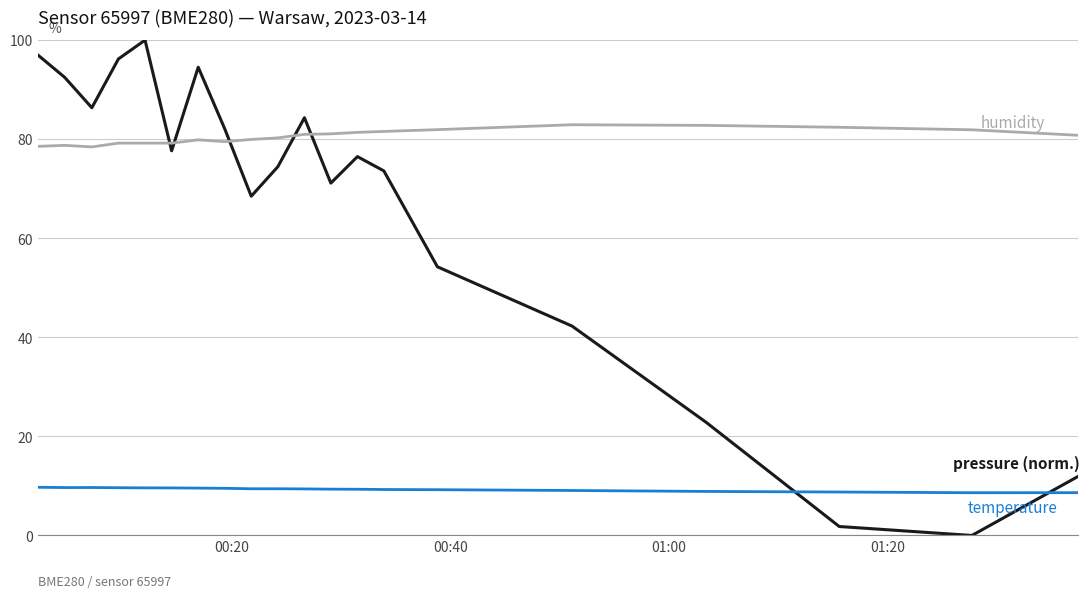

What is the maximum value shown in the chart?

100.0